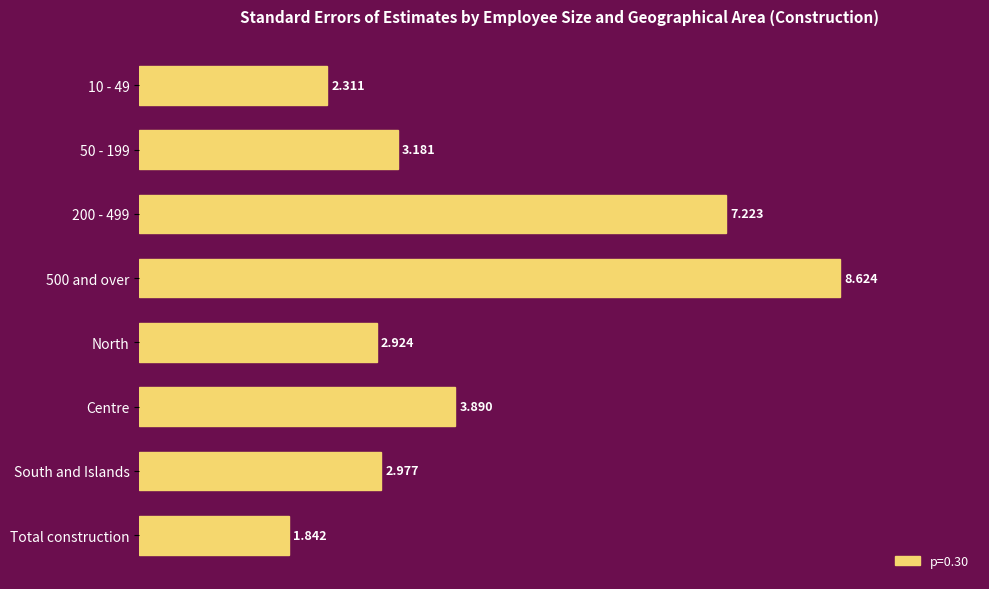

At which label is the value closest to 5?

Centre